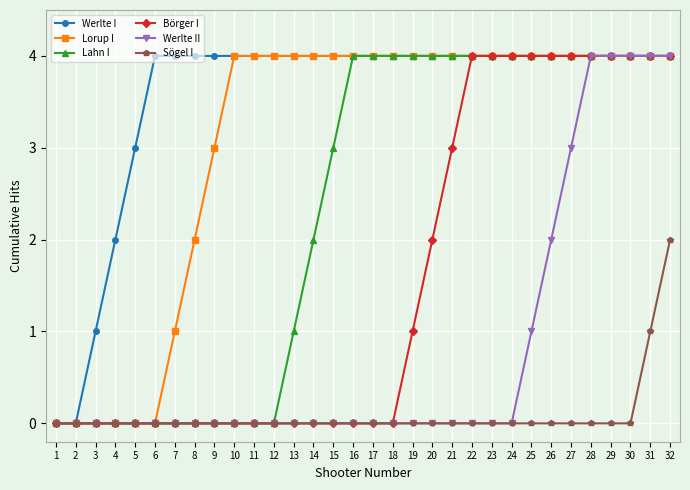

Where is Werlte I nearest to the value 2?

4